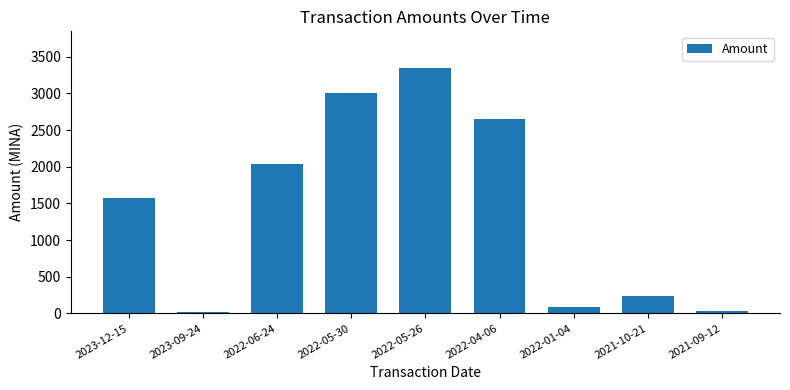

The value at 2022-06-24 is 429.1. True or false?

False